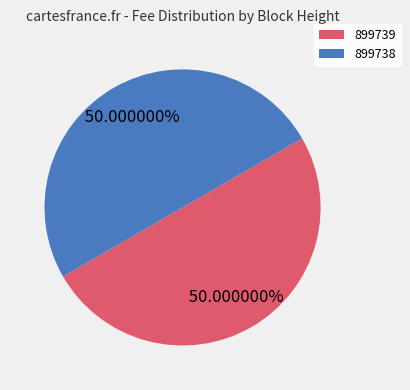

To the nearest percent, what is the average slice percentage?

50%